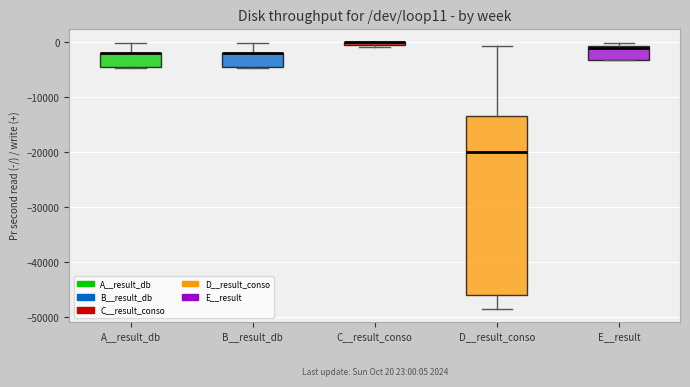

Comparing the boxes themselves (not the whiskers), which one is the tallest?

D__result_conso